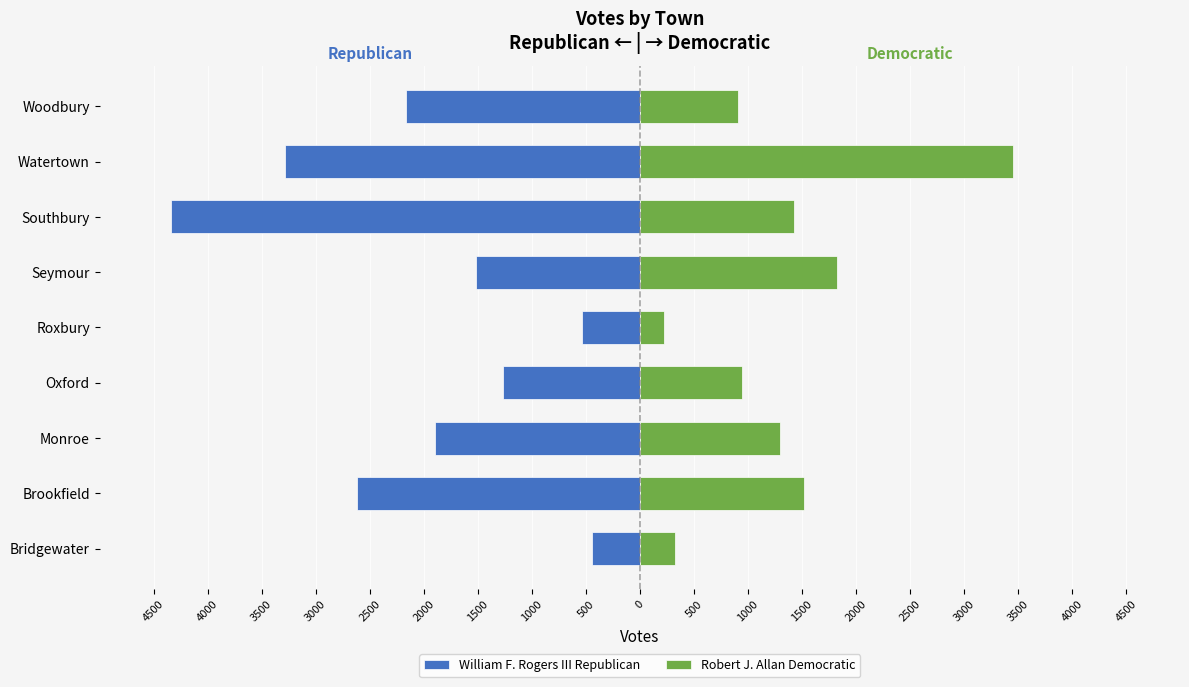

Which series changed the most between Brookfield and Watertown?

Robert J. Allan Democratic